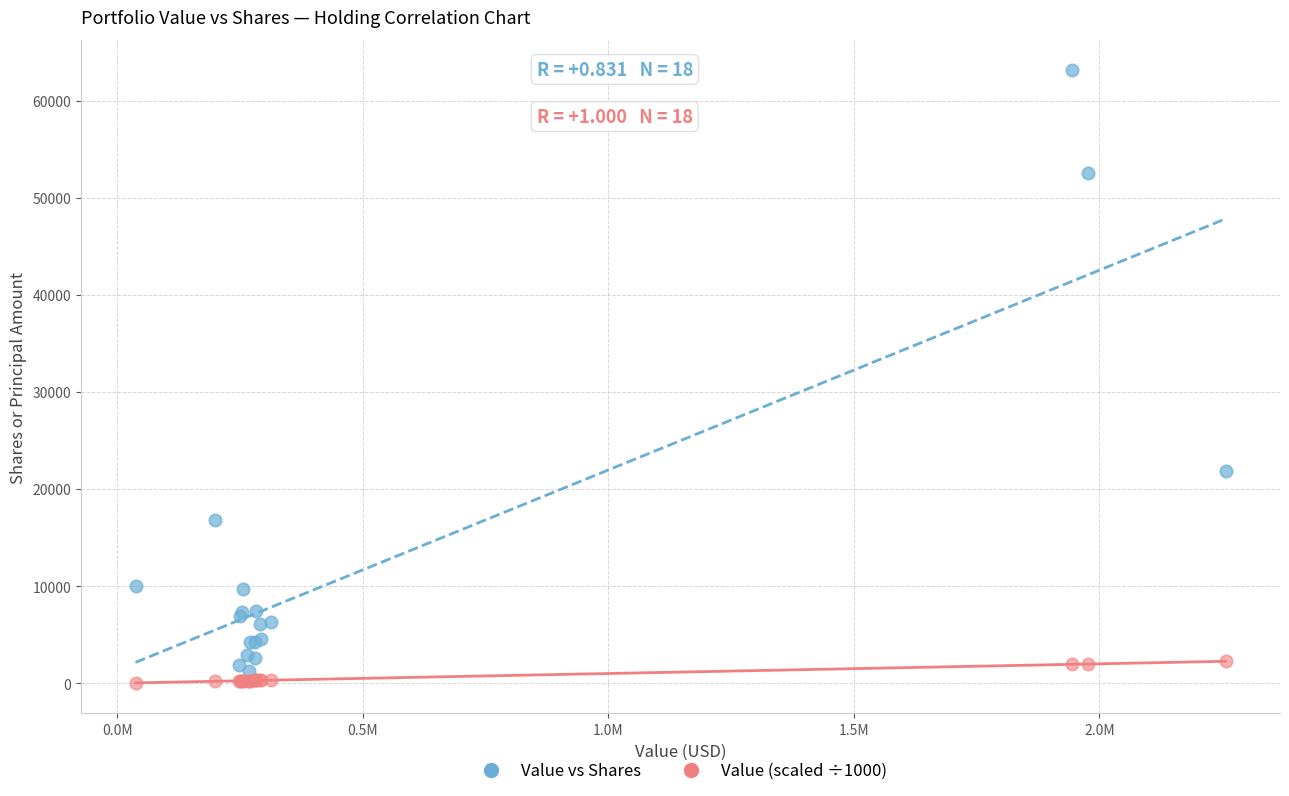

Which series contains the lowest Y value?

Value (scaled ÷1000)